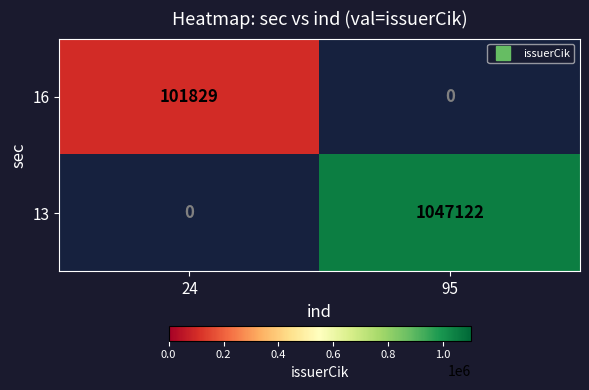

What is the smallest value displayed?

101829.0